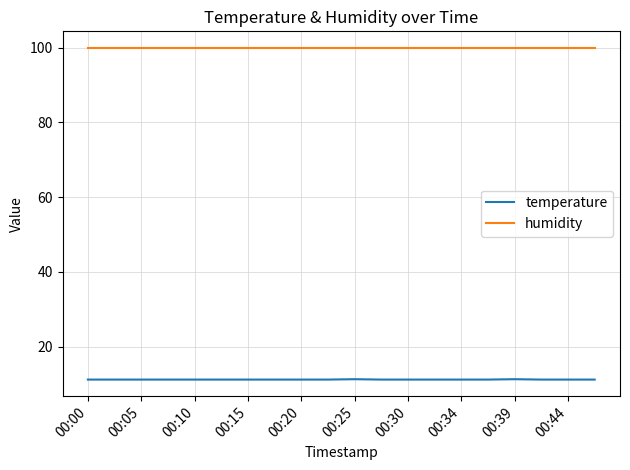

List the series in order of their overall mean, highest first.

humidity, temperature